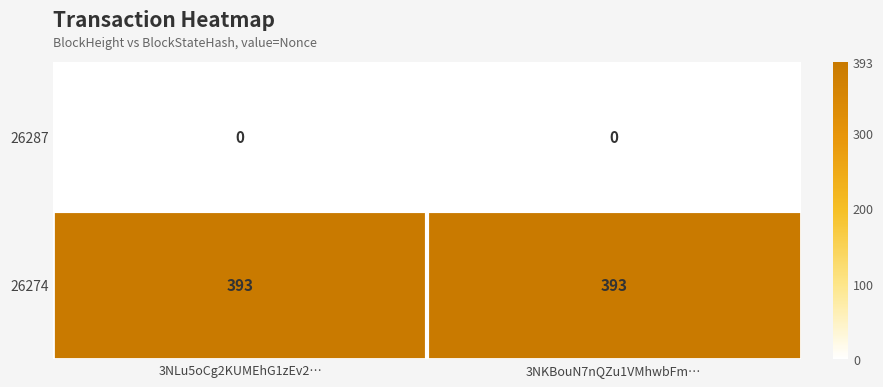

Reading left to right, list all the values displayed in this chart.

26287: 0	0
26274: 393	393